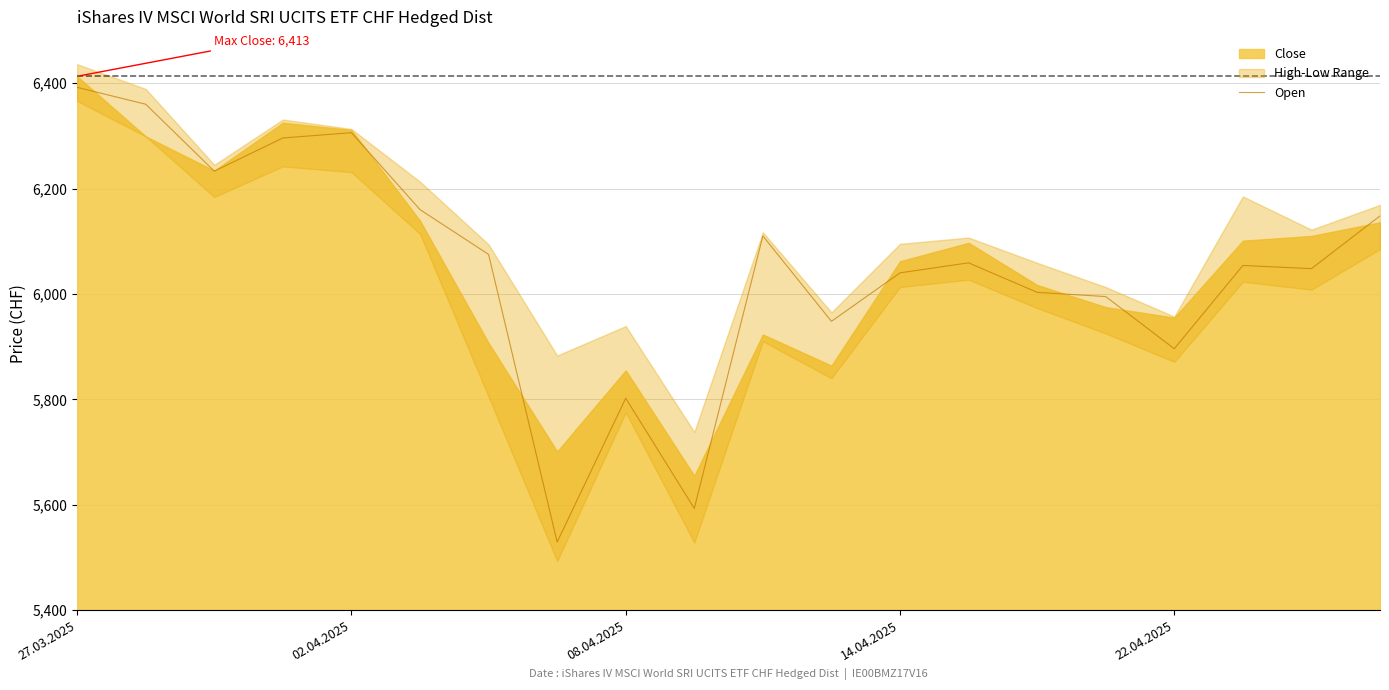

At which category does the chart reach its peak across all series?

27.03.2025